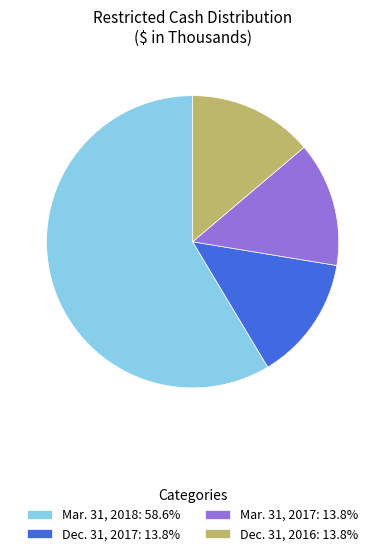

Combined, do Dec. 31, 2017: 13.8% and Mar. 31, 2018: 58.6% account for over 50%?

Yes